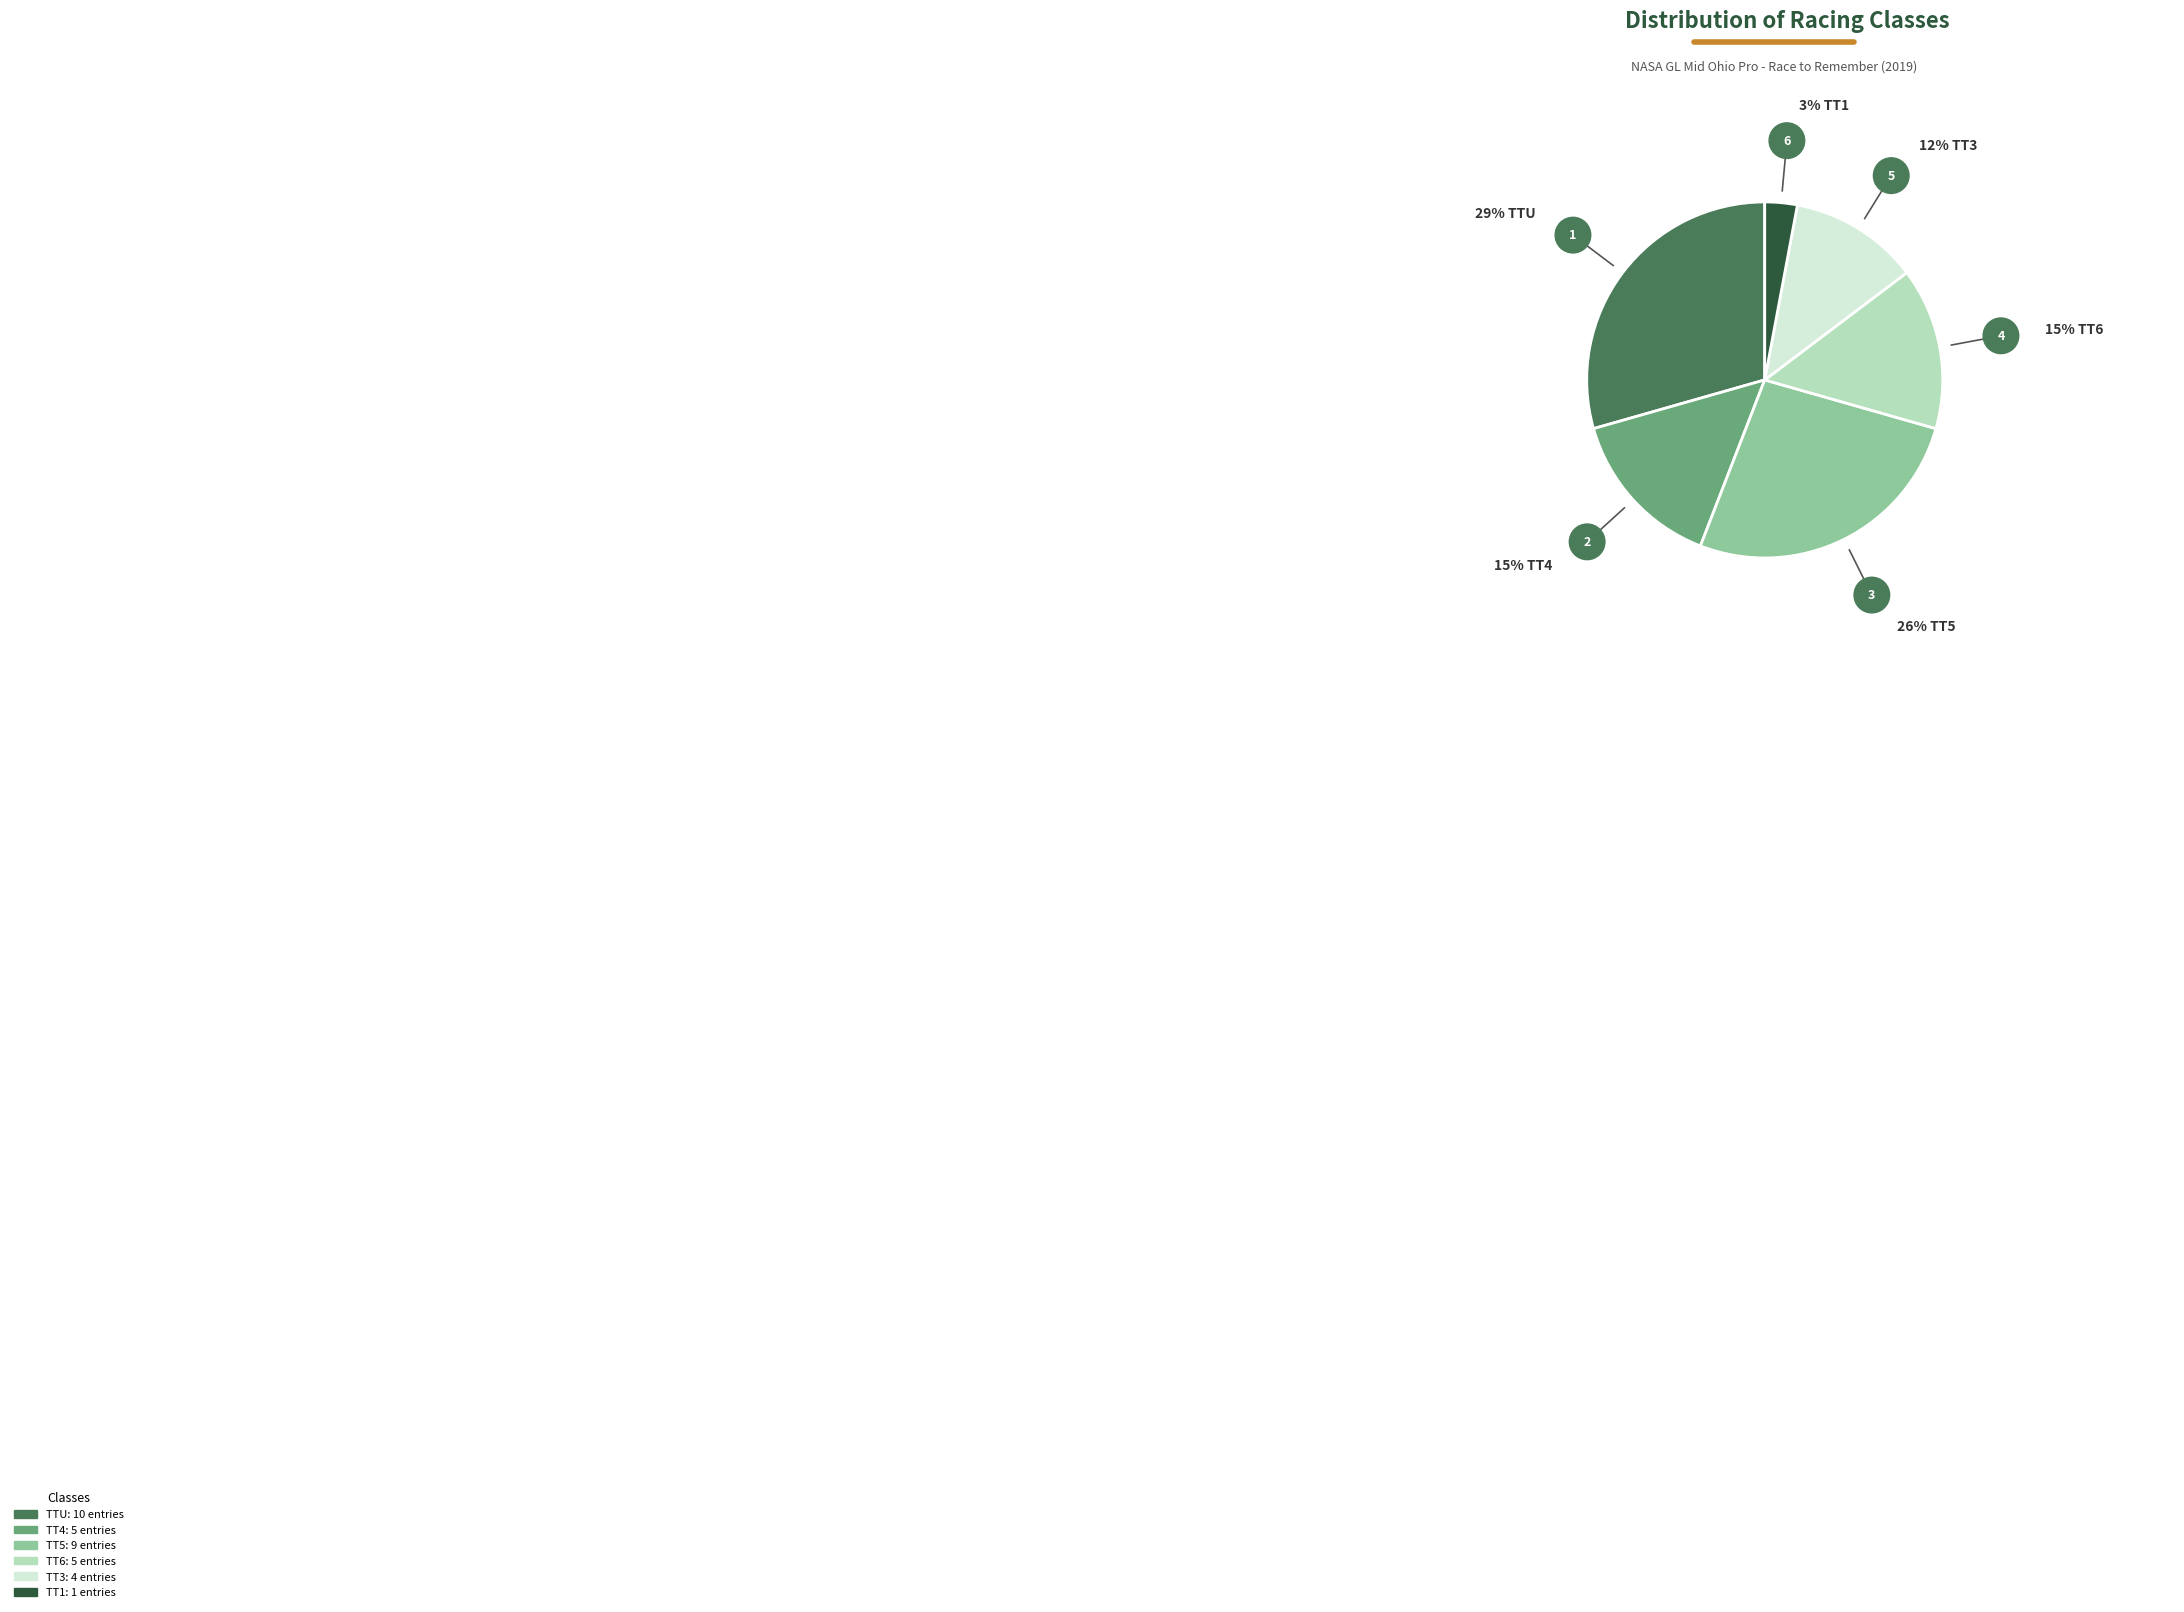

Is the sum of TT5 and TT6 greater than half?

No